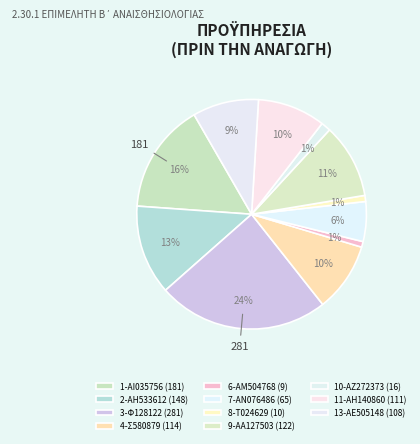

Do 6-ΑΜ504768 and 3-Φ128122 together represent more than half of the pie?

No